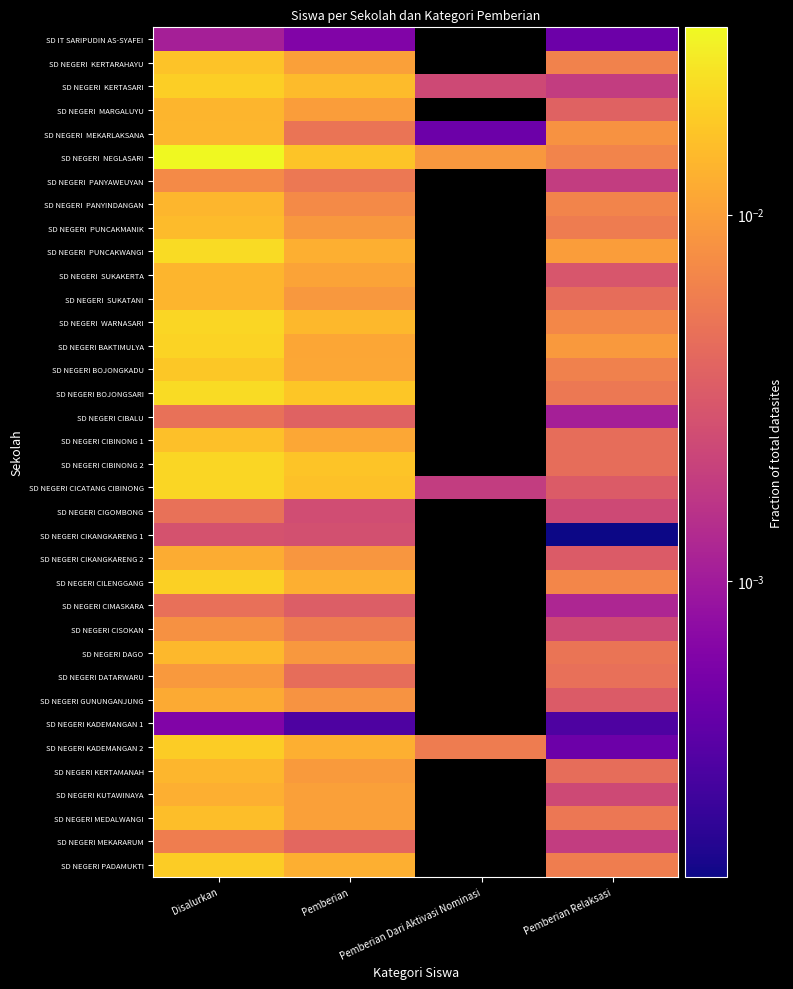

Where is SD NEGERI CISOKAN nearest to the value 0?

Pemberian Relaksasi